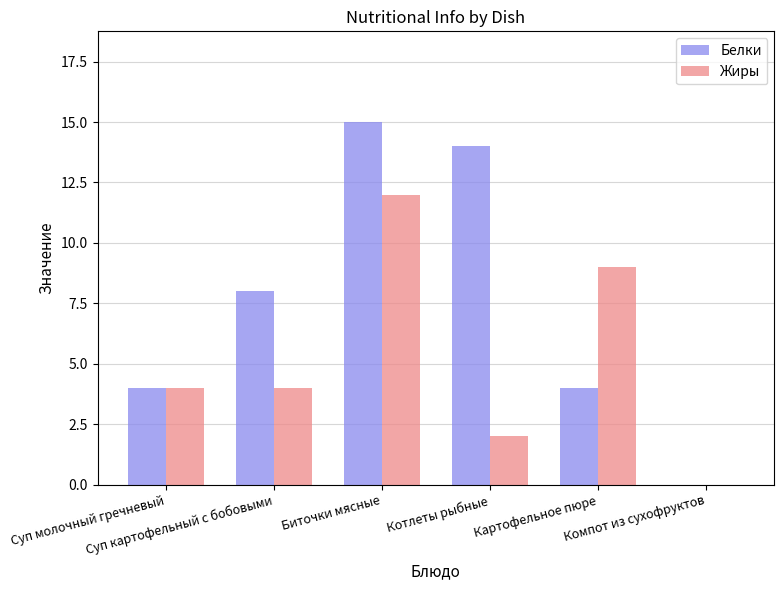

What is the highest value of the Белки series?

15